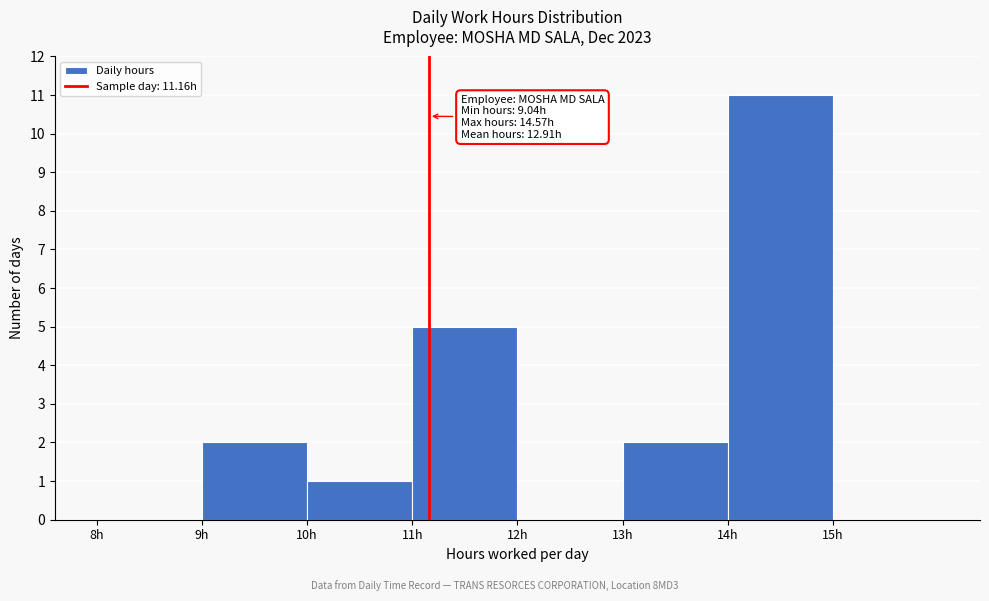

Over which range of the x-axis is the bar tallest?

14 to 15